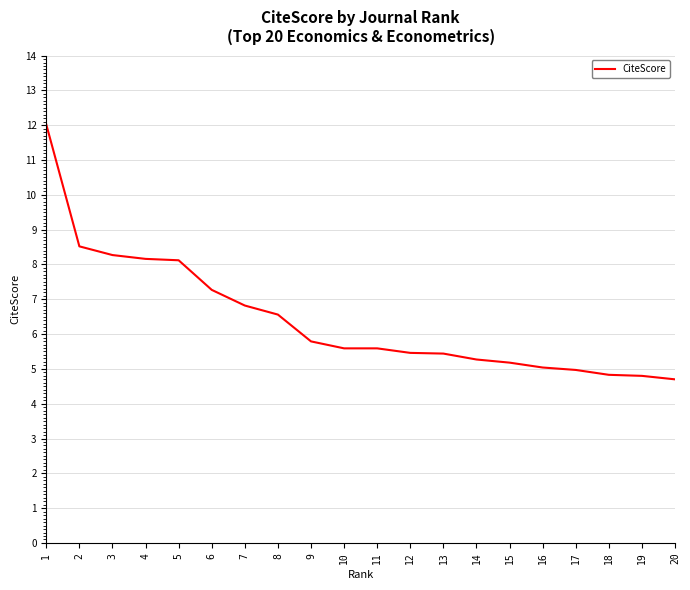

What is the ratio of the value at 11 to the value at 10?

1.0